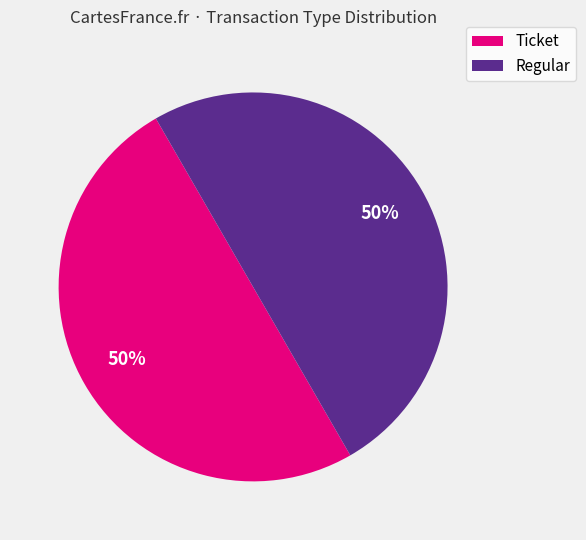

To the nearest percent, what is the difference between the largest and smallest slice percentages?

0%